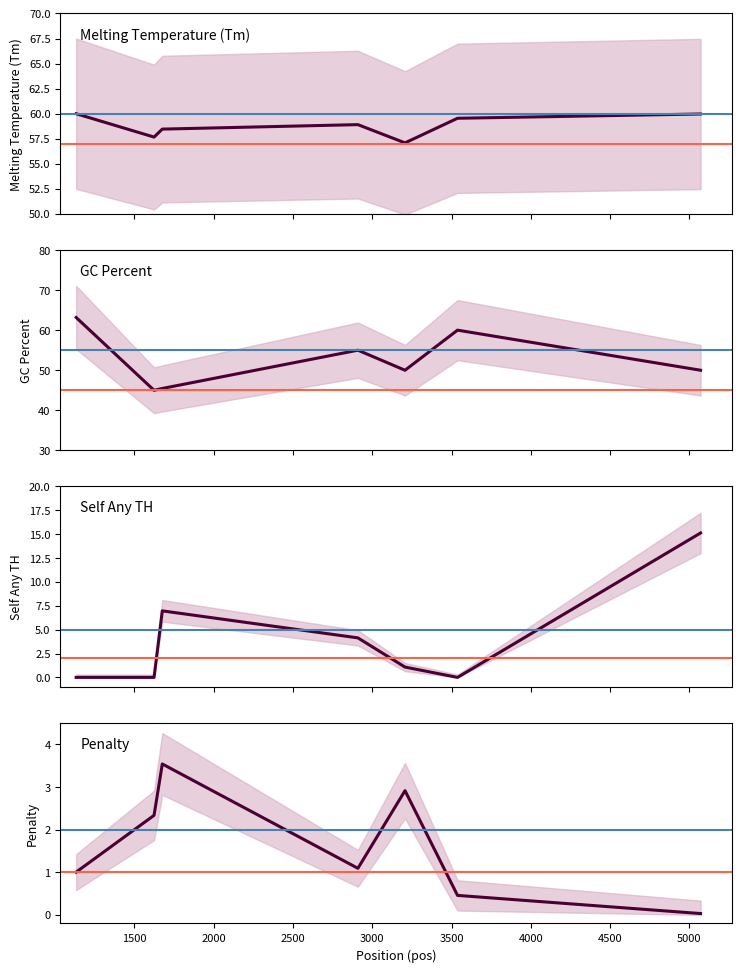

What is the minimum value for PRIMER_RIGHT_0_GC_PERCENT?

45.0